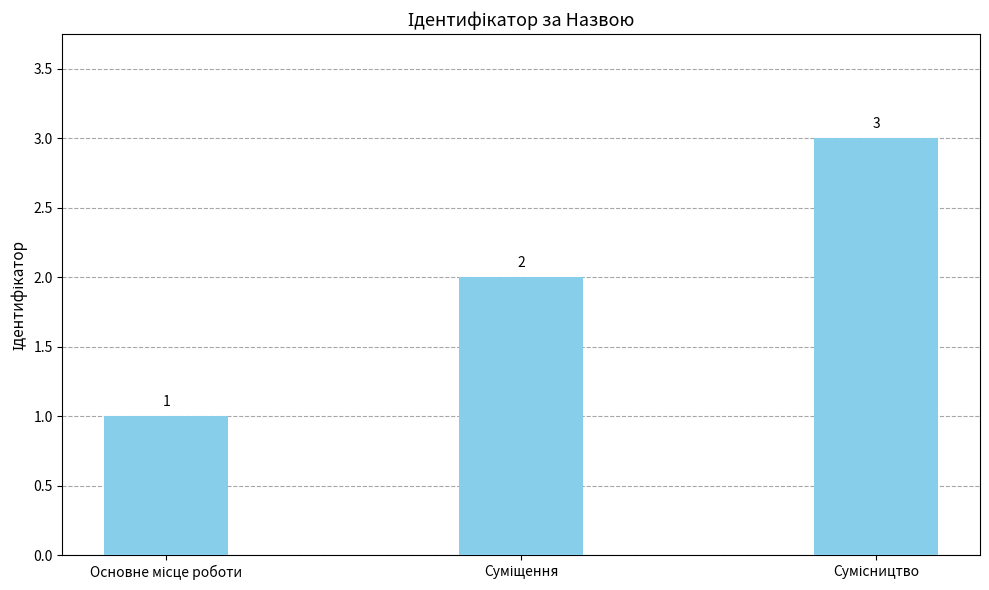

How many values are below 2?

1